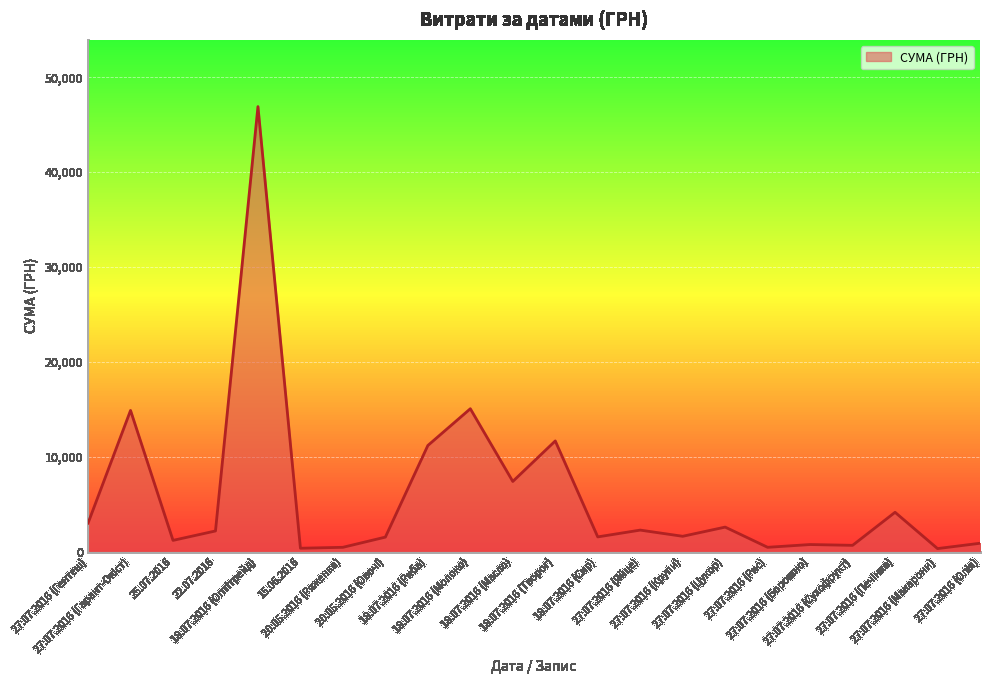

The value at 18.07.2016 (Молоко) is 15067.0. True or false?

True